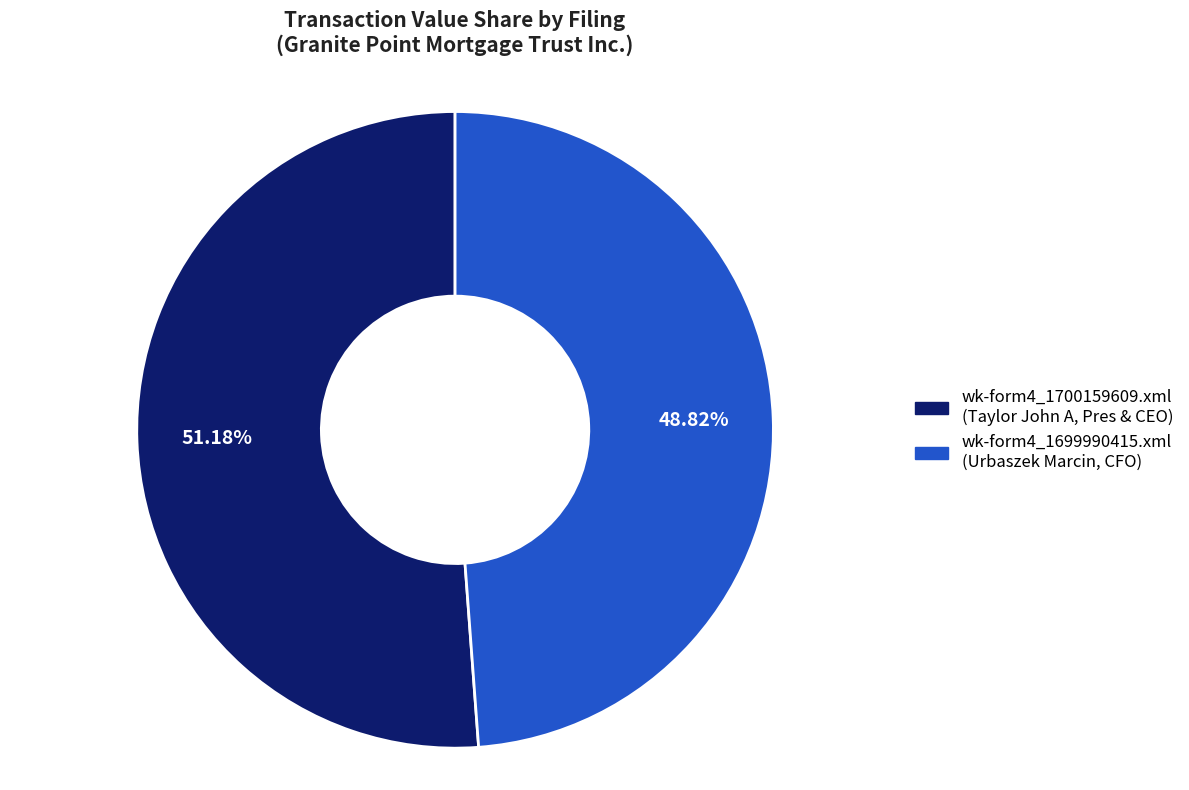

Rank the categories by value from lowest to highest.

wk-form4_1699990415.xml, wk-form4_1700159609.xml